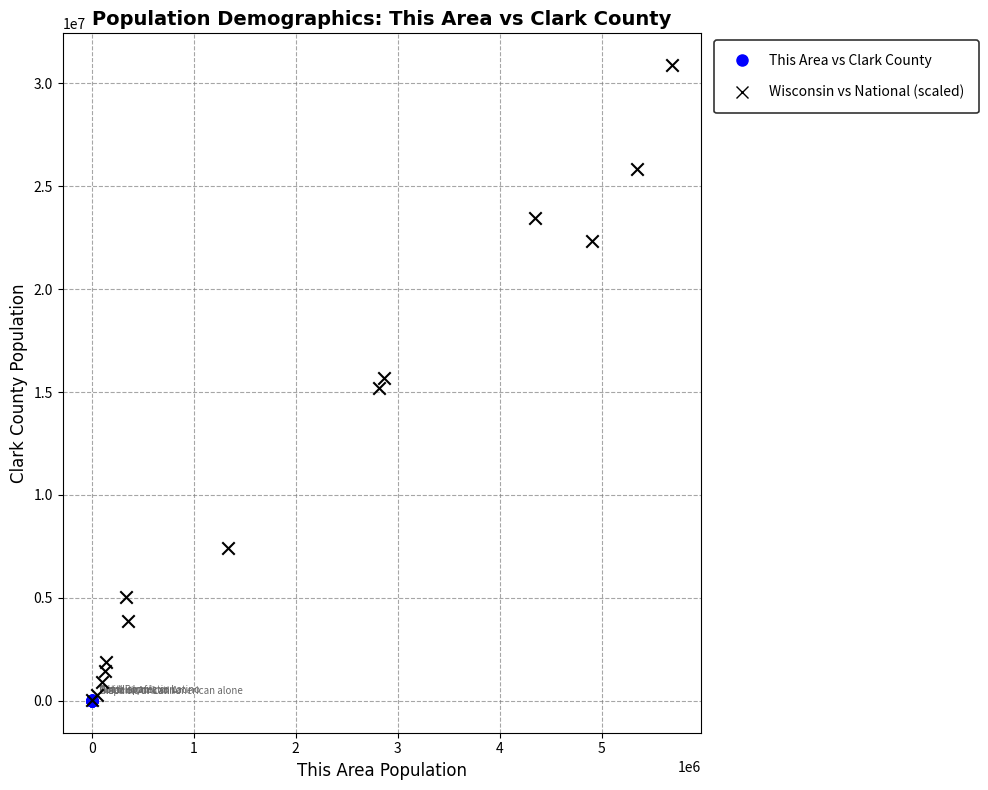

What are all the series names shown in the legend?

This Area vs Clark County, Wisconsin vs National (scaled)